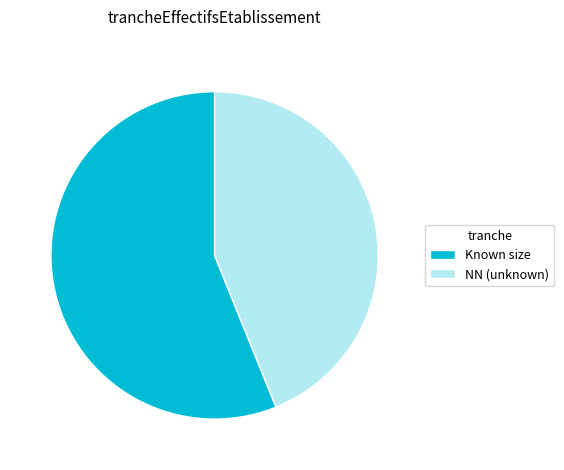

Is there any slice that represents more than half of the pie?

Yes